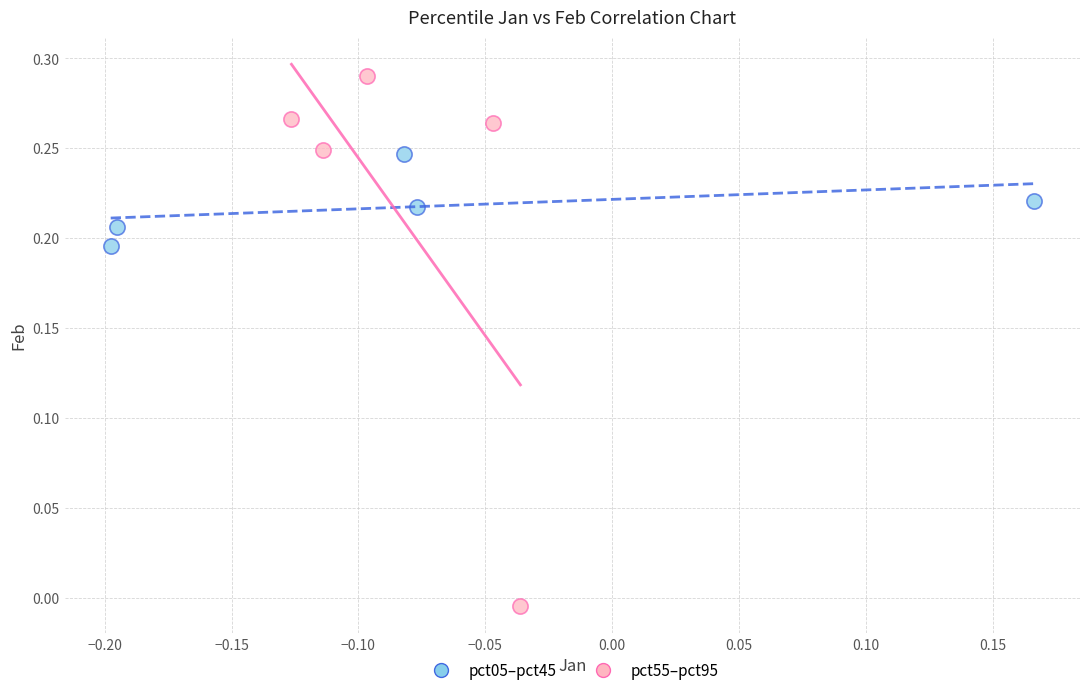

Which series has the largest Y range (max minus min)?

pct55–pct95